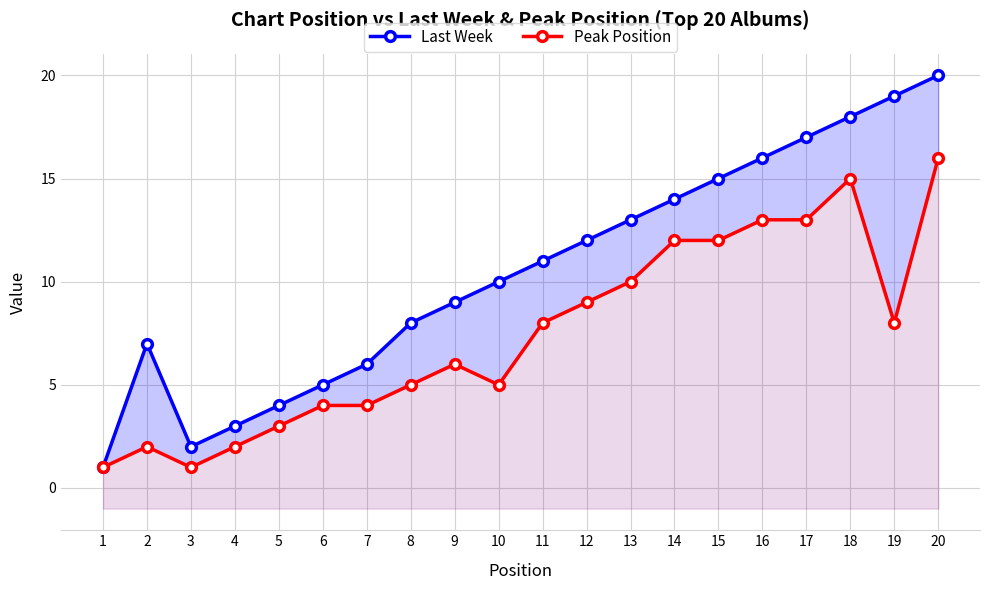

The value of Peak Position at 5 is 3. True or false?

True